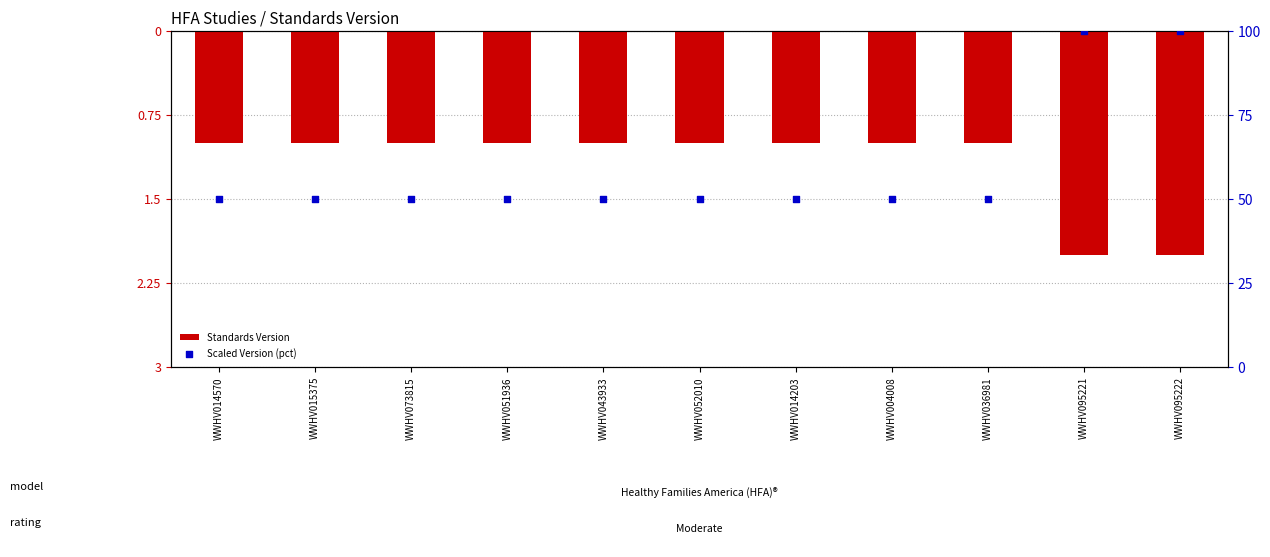

What are all the series names shown in the legend?

Standards Version, Scaled Version (pct)